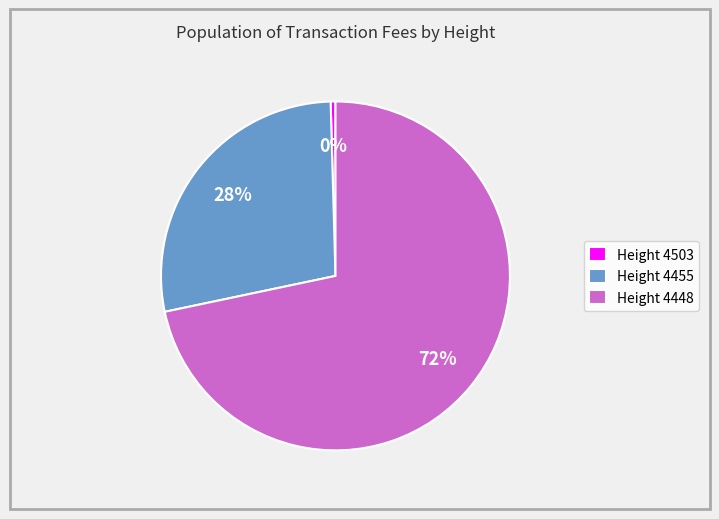

What is the ratio of the value at Height 4455 to the value at Height 4448?

0.4